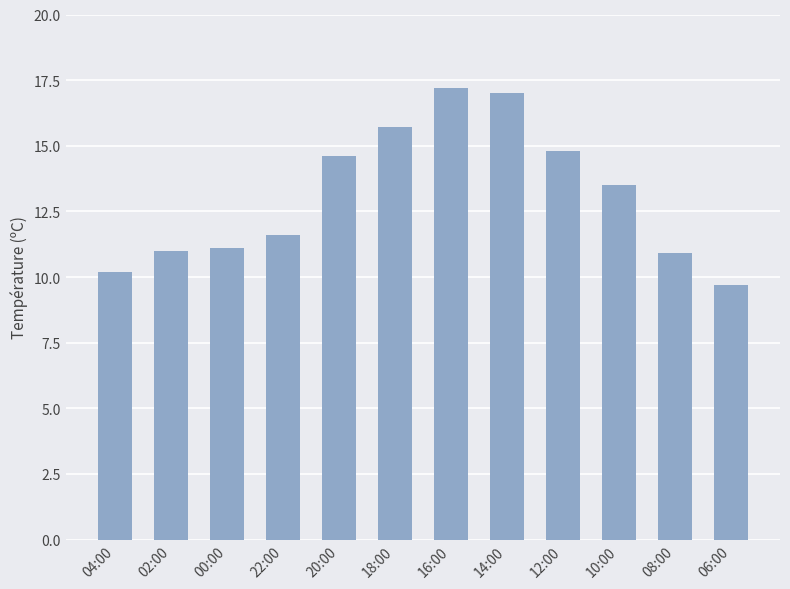

What is the change in value from 00:00 to 22:00?

+0.5